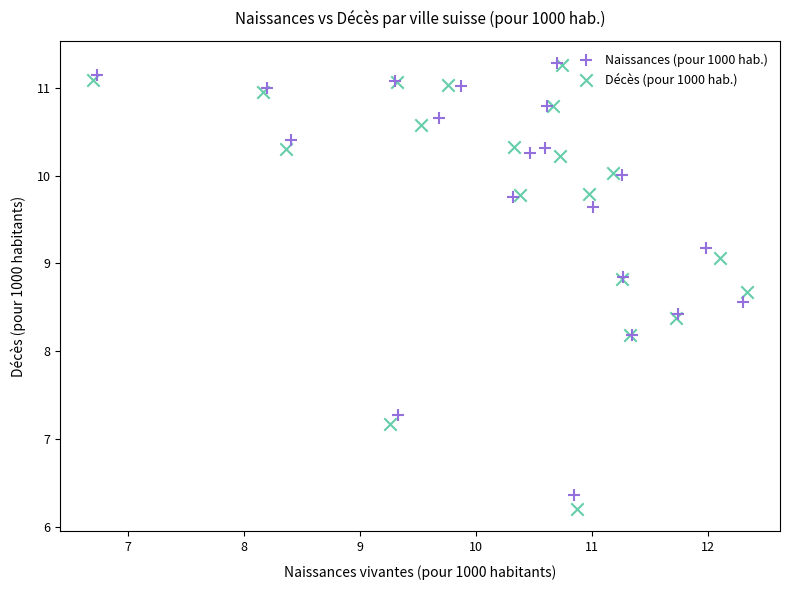

Which series has the largest Y range (max minus min)?

Décès (pour 1000 hab.)